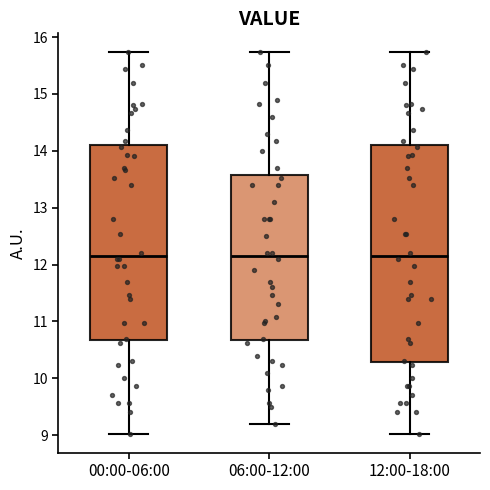

Comparing the boxes themselves (not the whiskers), which one is the tallest?

12:00-18:00